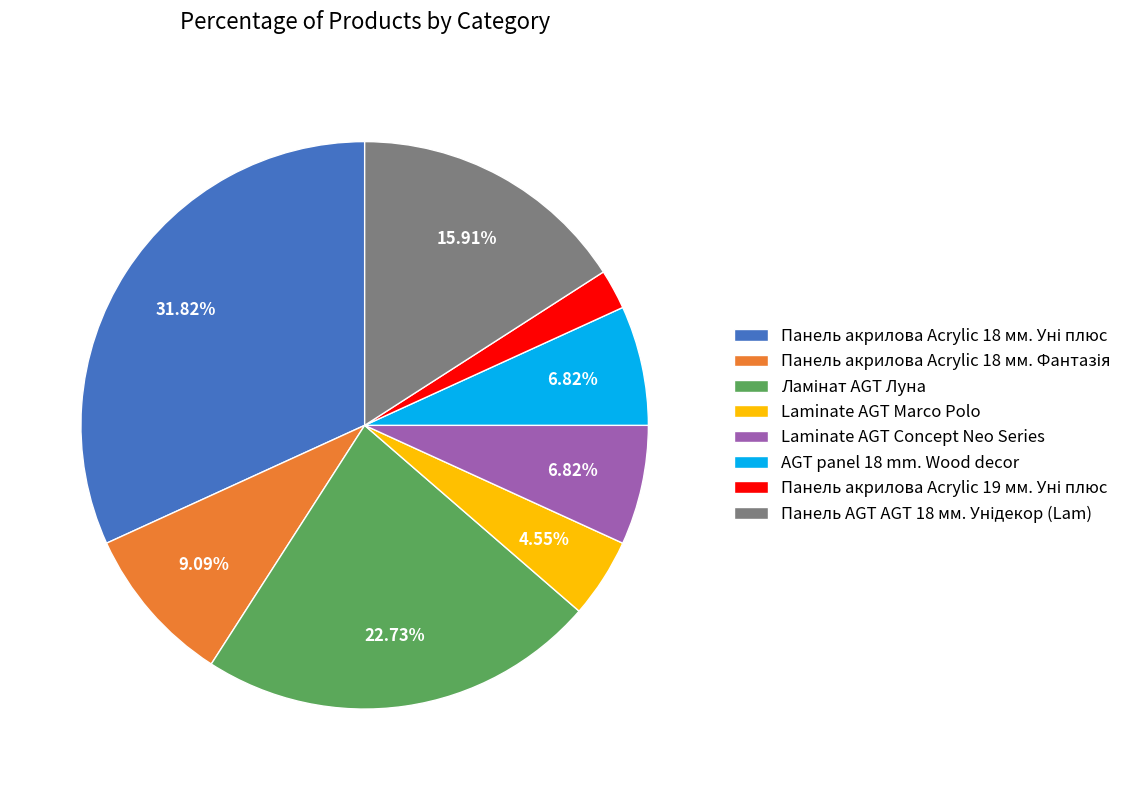

Is there a majority slice in this chart?

No